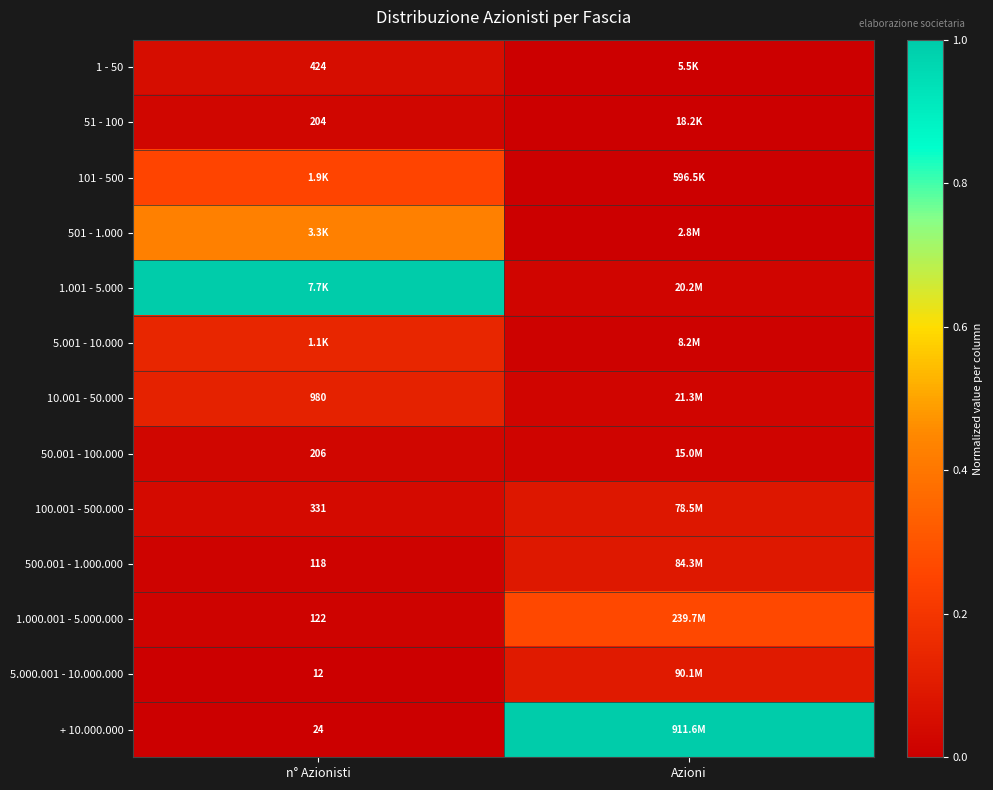

Is the value of 1.000.001 - 5.000.000 at n° Azionisti greater than the value of 500.001 - 1.000.000 at n° Azionisti?

Yes